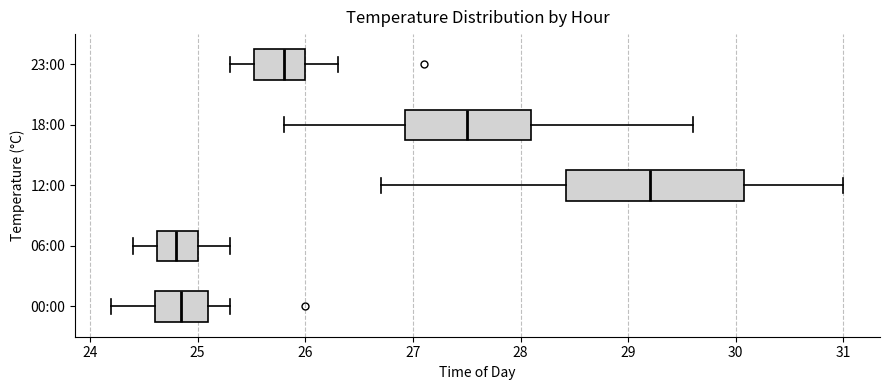

Which box has the furthest to the right median line?

12:00